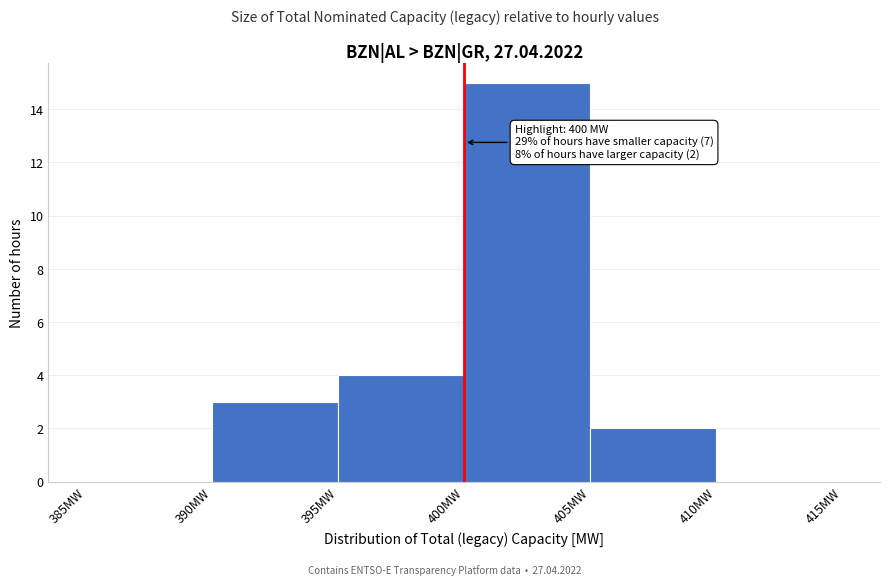

Which range on the x-axis has the tallest bar?

400 to 405